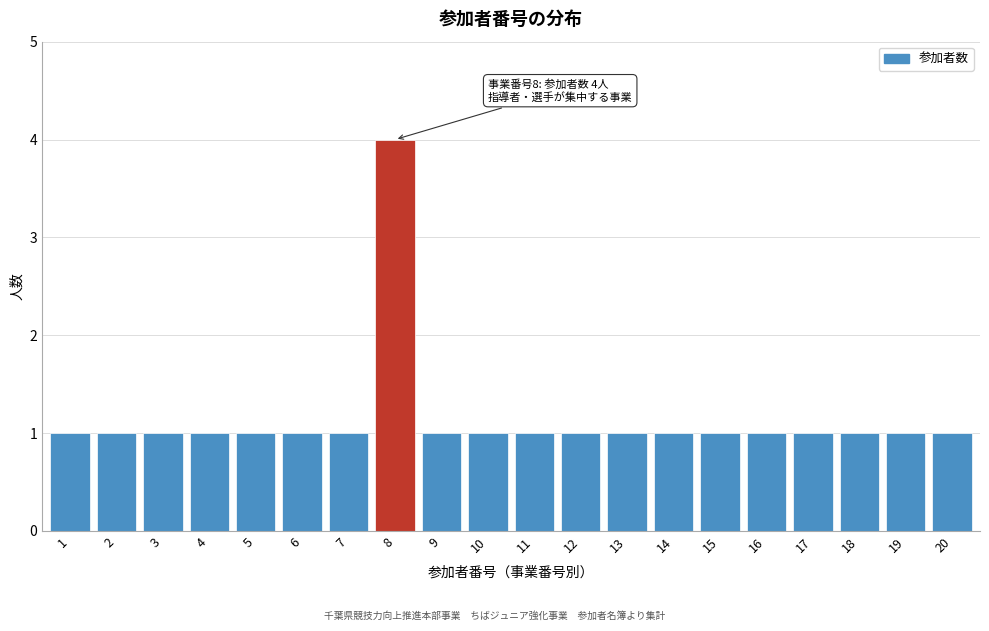

Reading left to right, list all the values displayed in this chart.

1=1	2=1	3=1	4=1	5=1	6=1	7=1	8=4	9=1	10=1	11=1	12=1	13=1	14=1	15=1	16=1	17=1	18=1	19=1	20=1